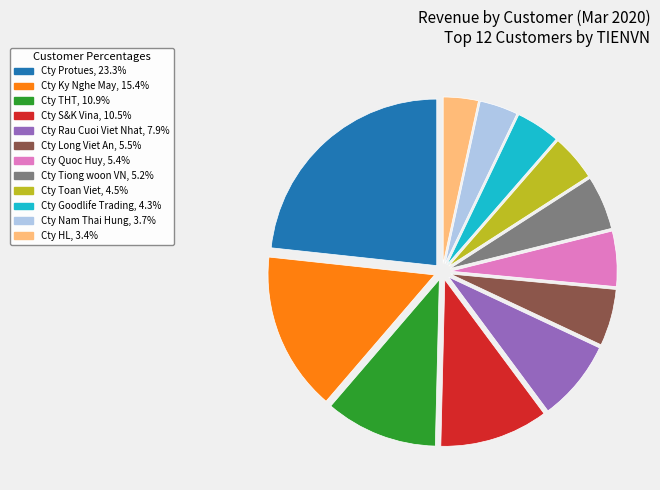

How many segments does this pie chart have?

12